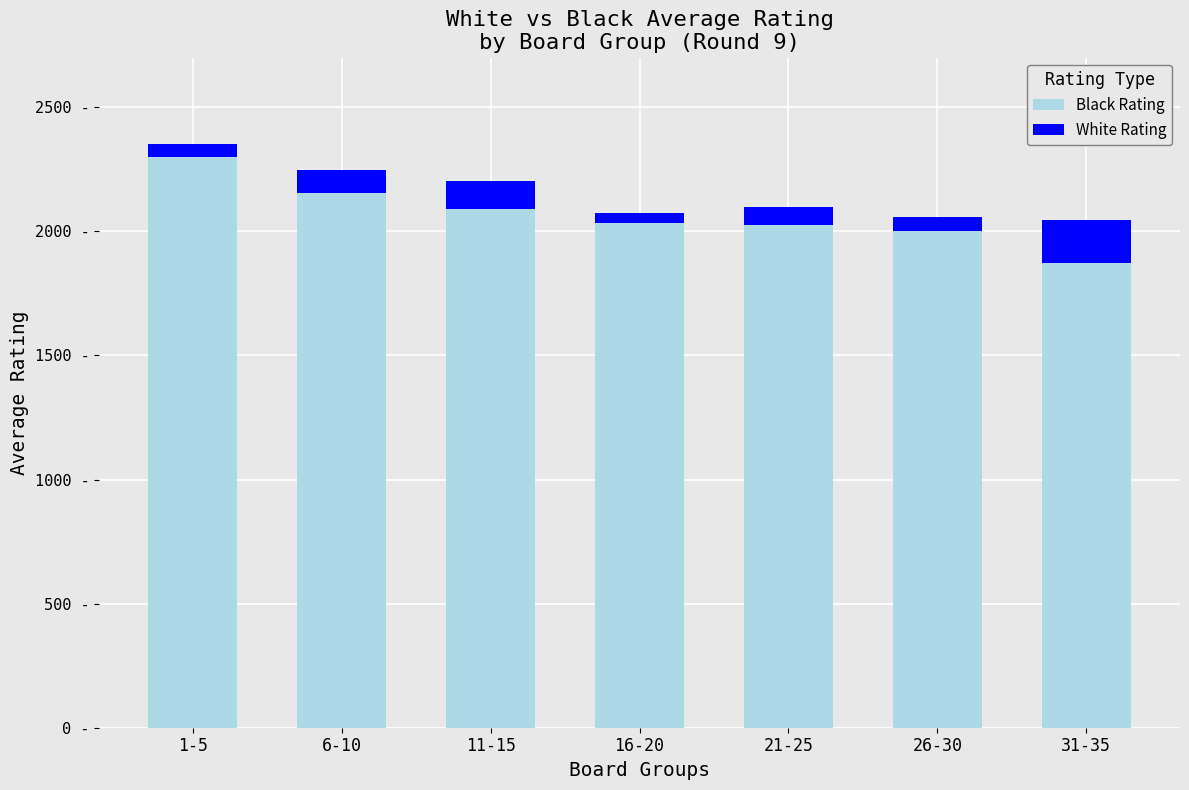

What is the difference between the maximum and minimum values in the White Rating series?

133